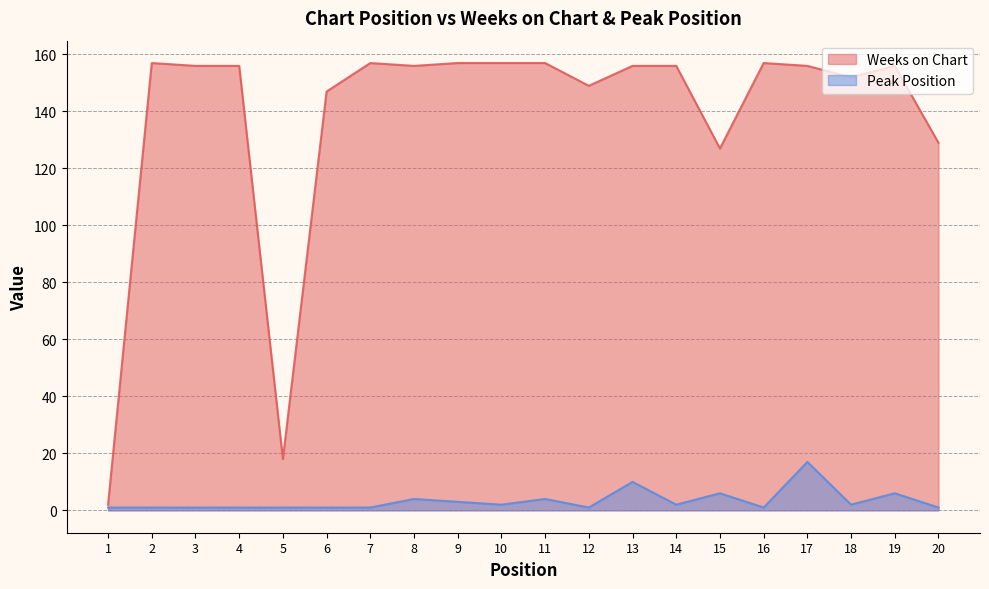

Where is Peak Position nearest to the value 9?

13